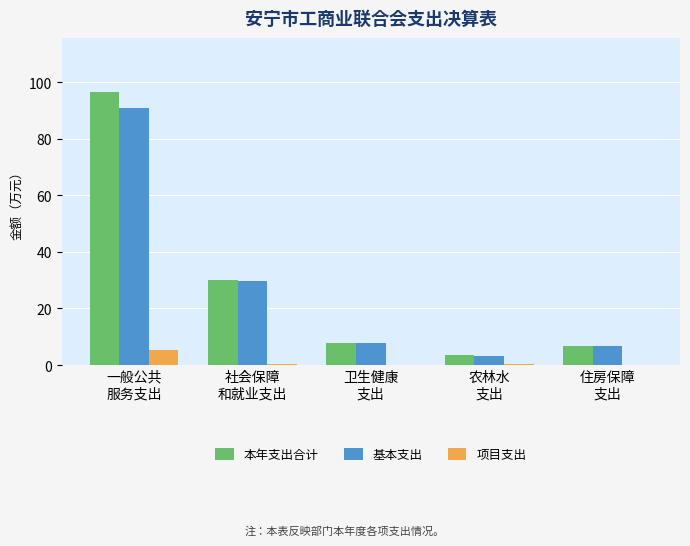

What are all the series names shown in the legend?

本年支出合计, 基本支出, 项目支出